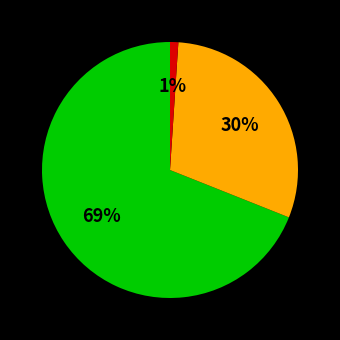

To the nearest percent, what is the average slice percentage?

33%